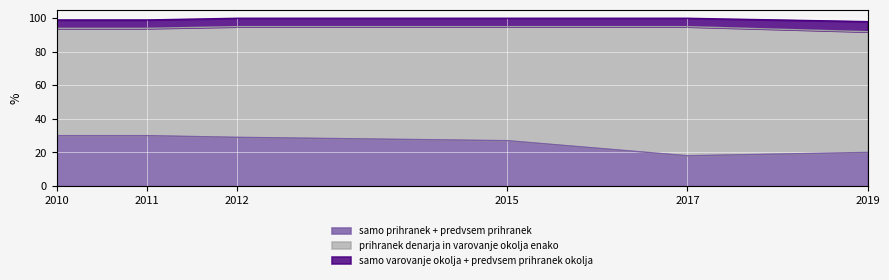

What is the minimum value for prihranek denarja in varovanje okolja enako?

64